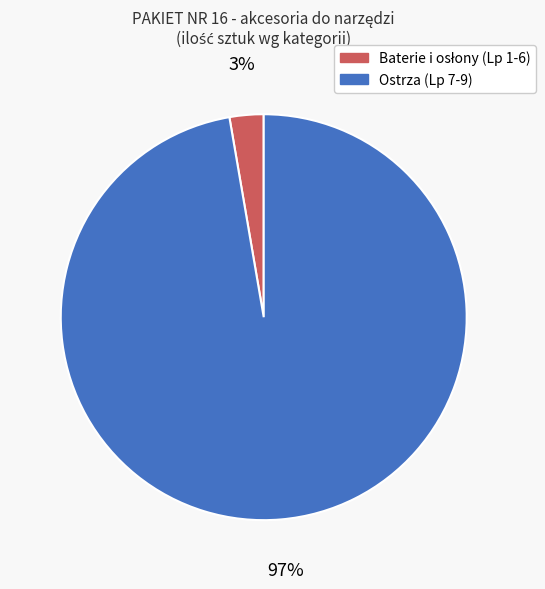

Count the number of slices in the pie.

2